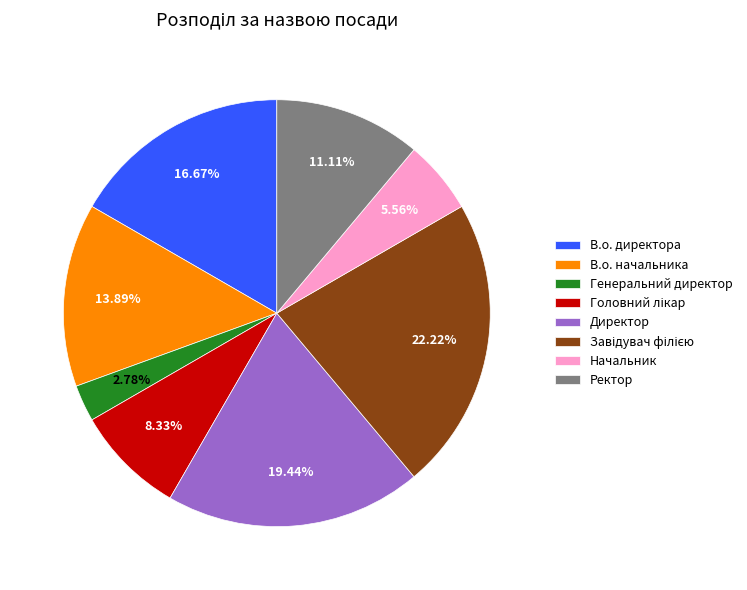

What is the smallest slice in the pie chart?

Генеральний директор